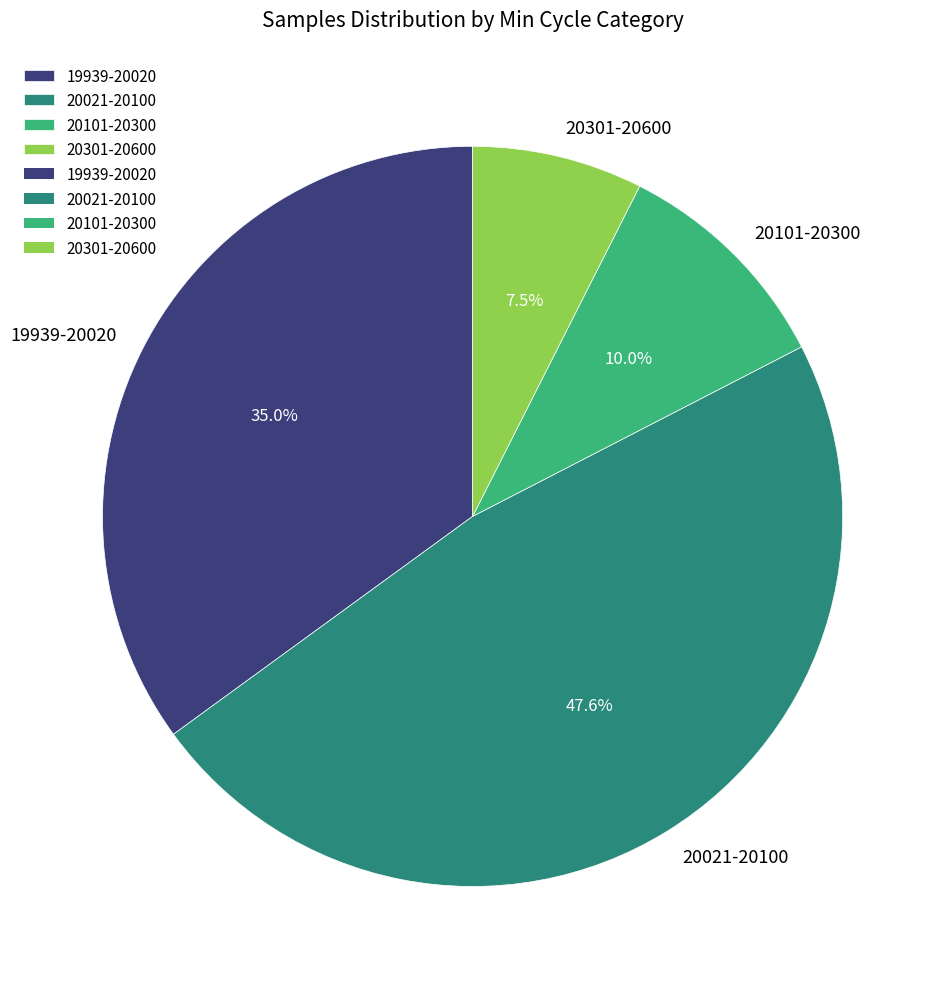

Which category has the smallest portion of the pie?

20301-20600